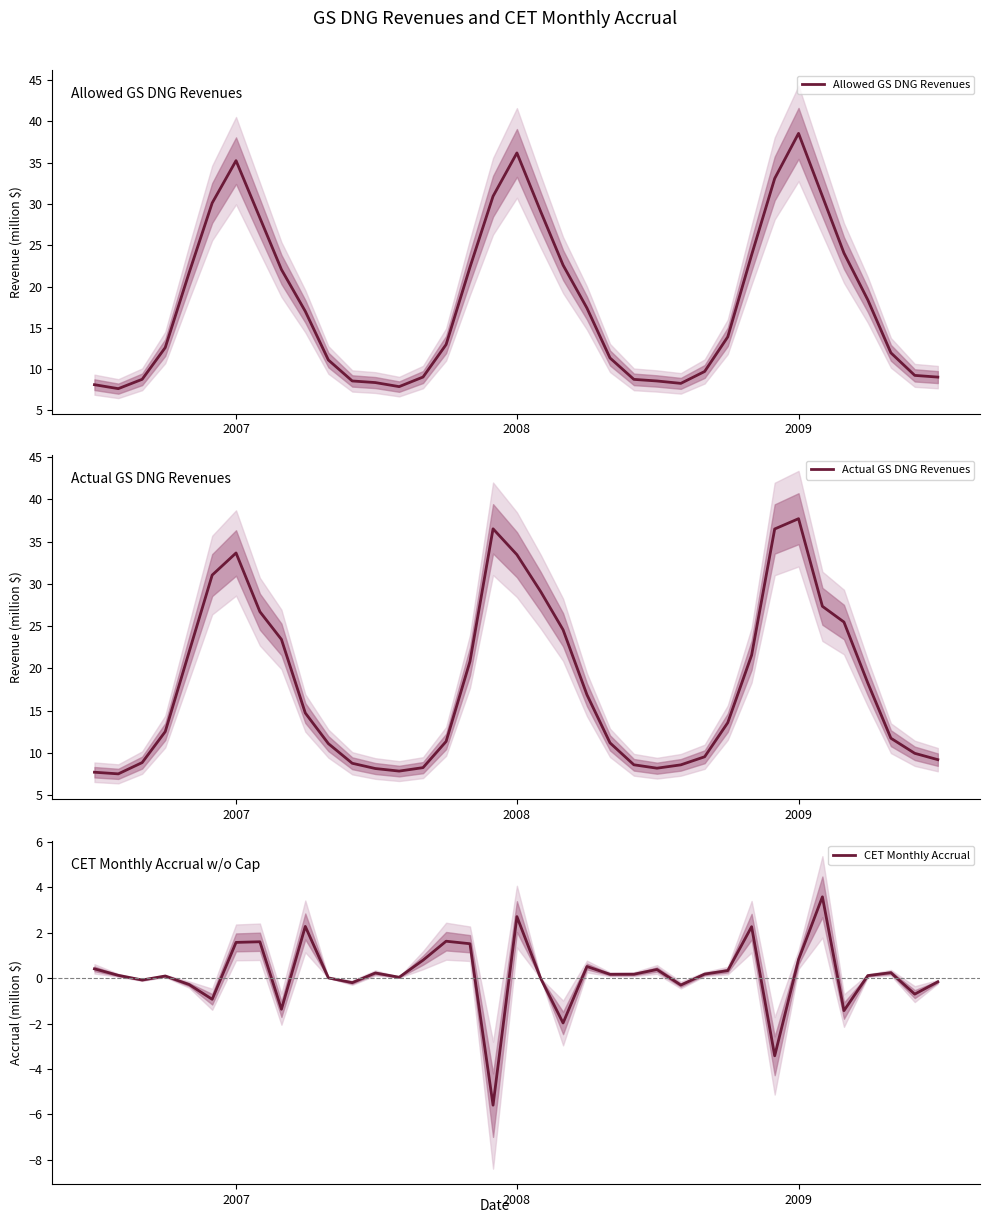

What is the maximum value for CET Monthly Accrual?

3.6